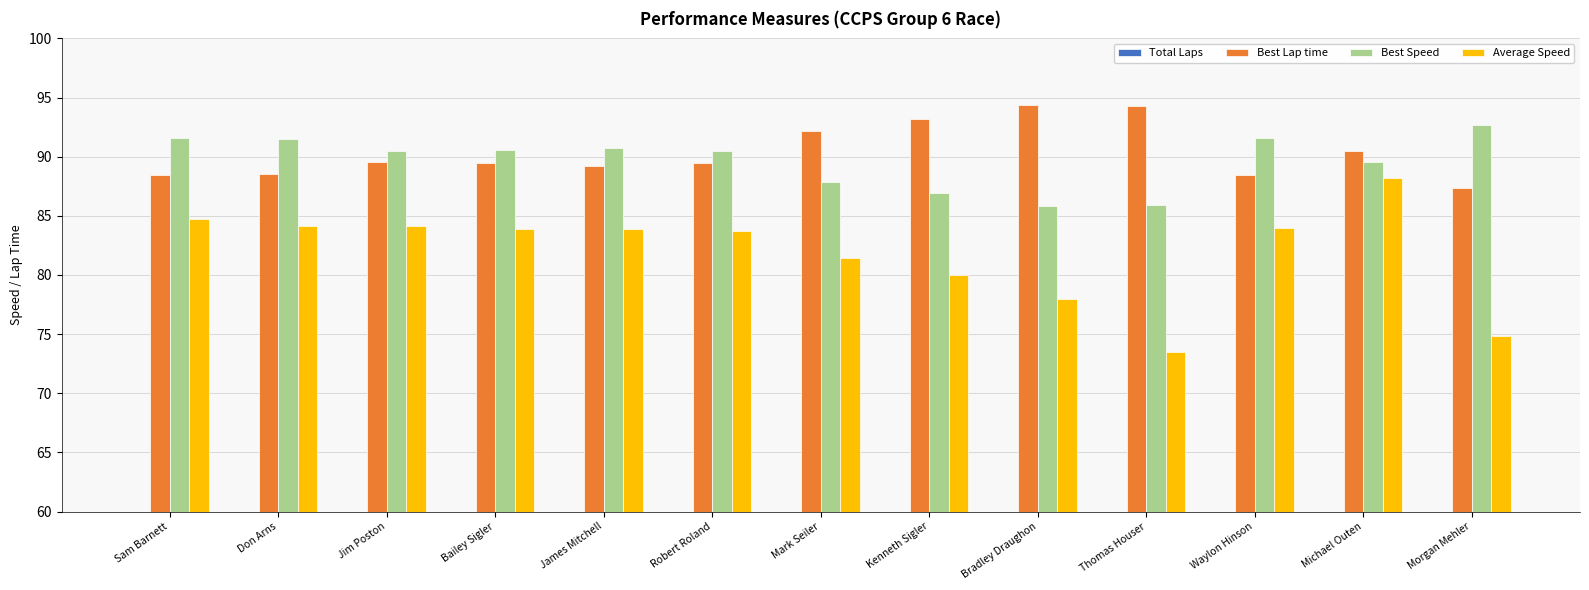

How many data points in Average Speed are less than 83?

5